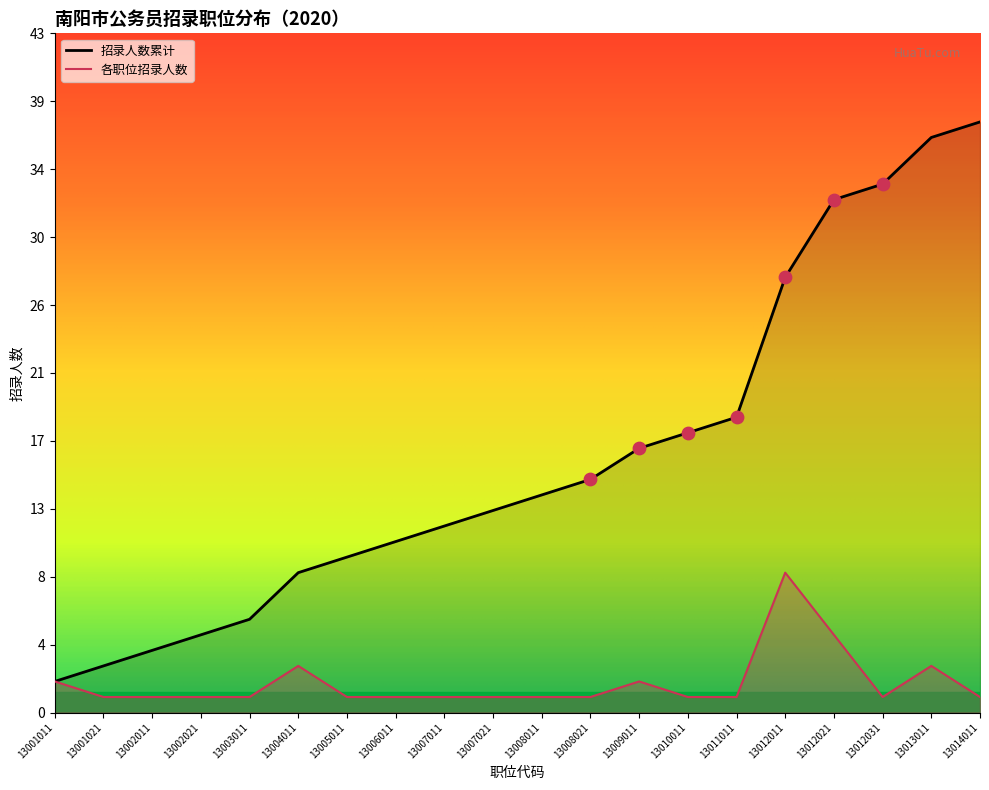

At how many categories does at least one series exceed 22?

5